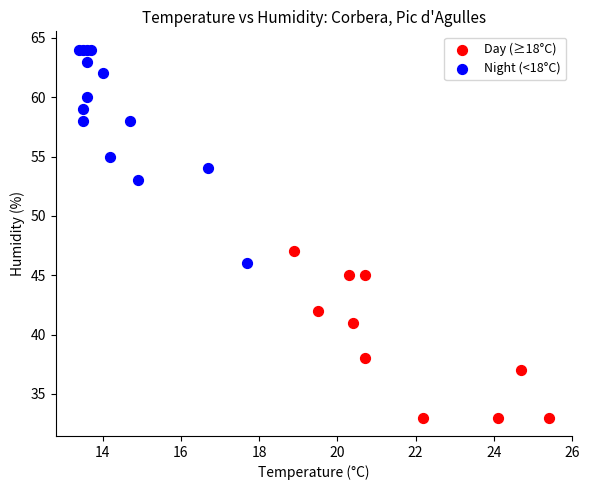

Which series reaches the minimum Y coordinate?

Day (≥18°C)